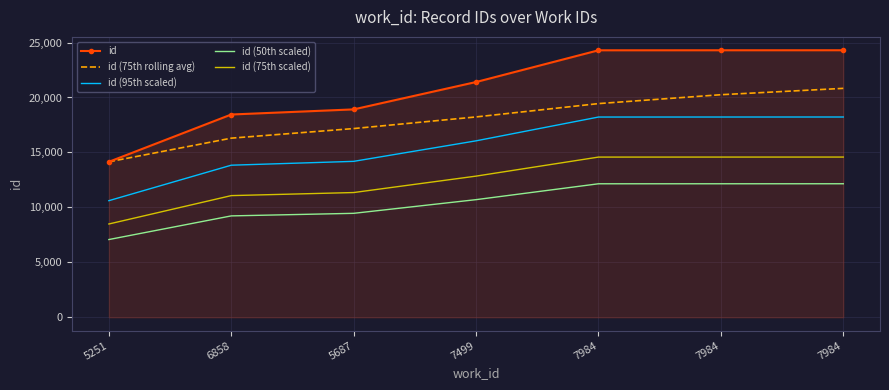

True or false: id (95th scaled) and id intersect in this chart.

False